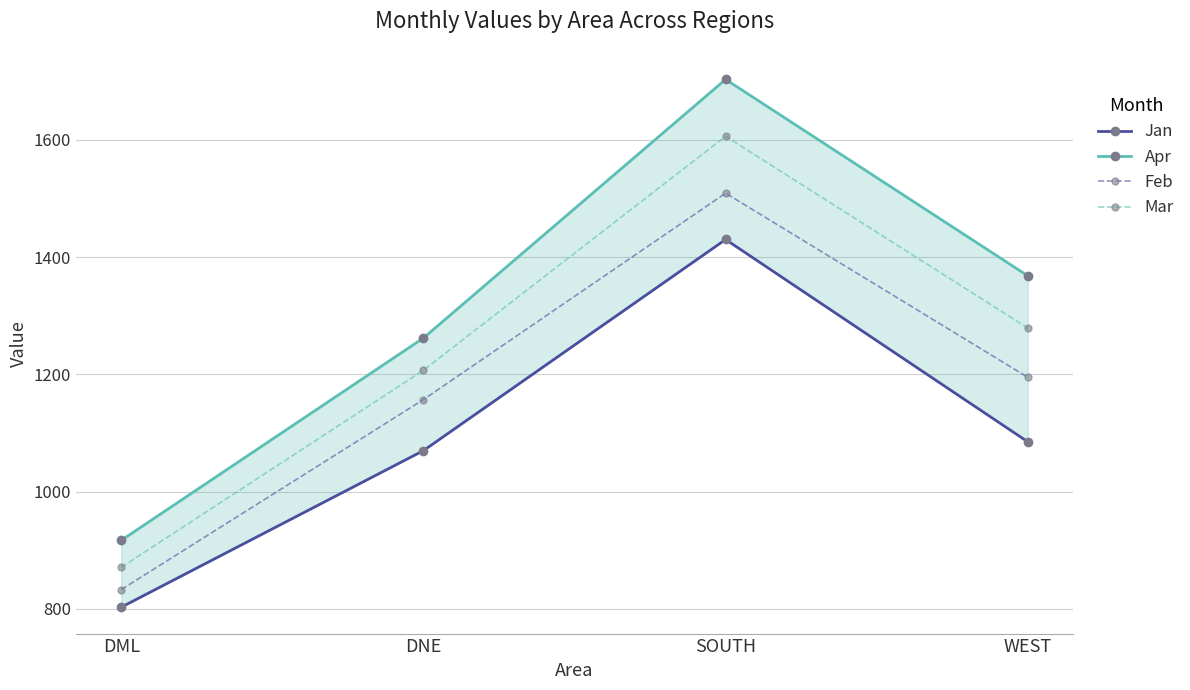

True or false: Apr has more than 2 points higher than both neighbors.

False